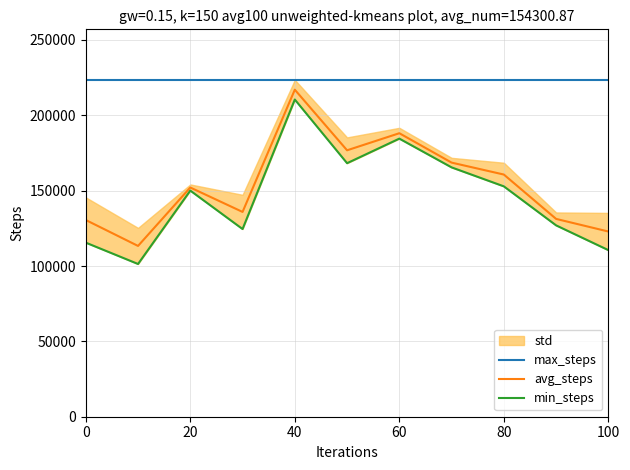

What is the minimum value for max_steps?

223541.0